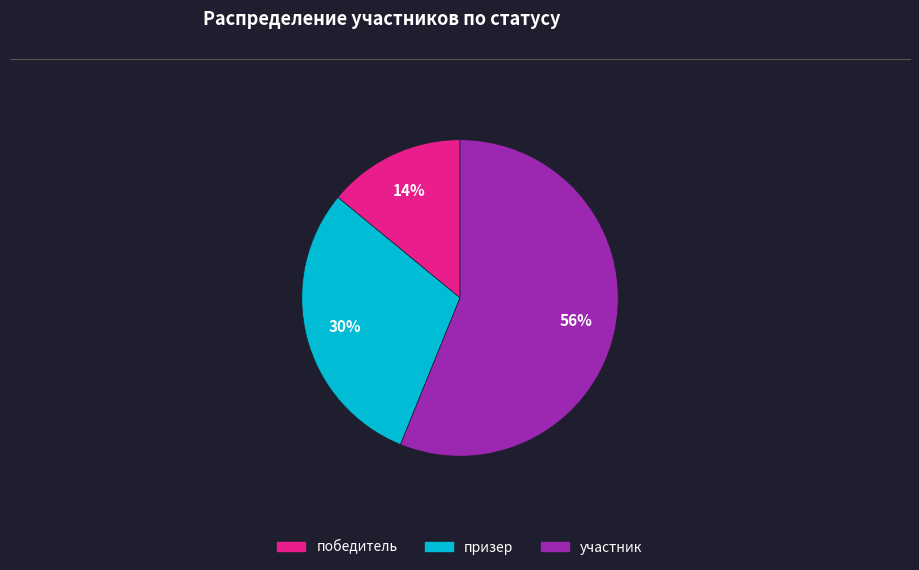

Do призер and участник together represent more than half of the pie?

Yes